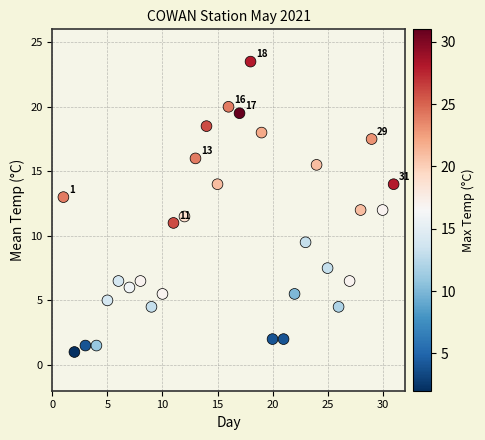

What is the range of X values (max minus min)?

30.0